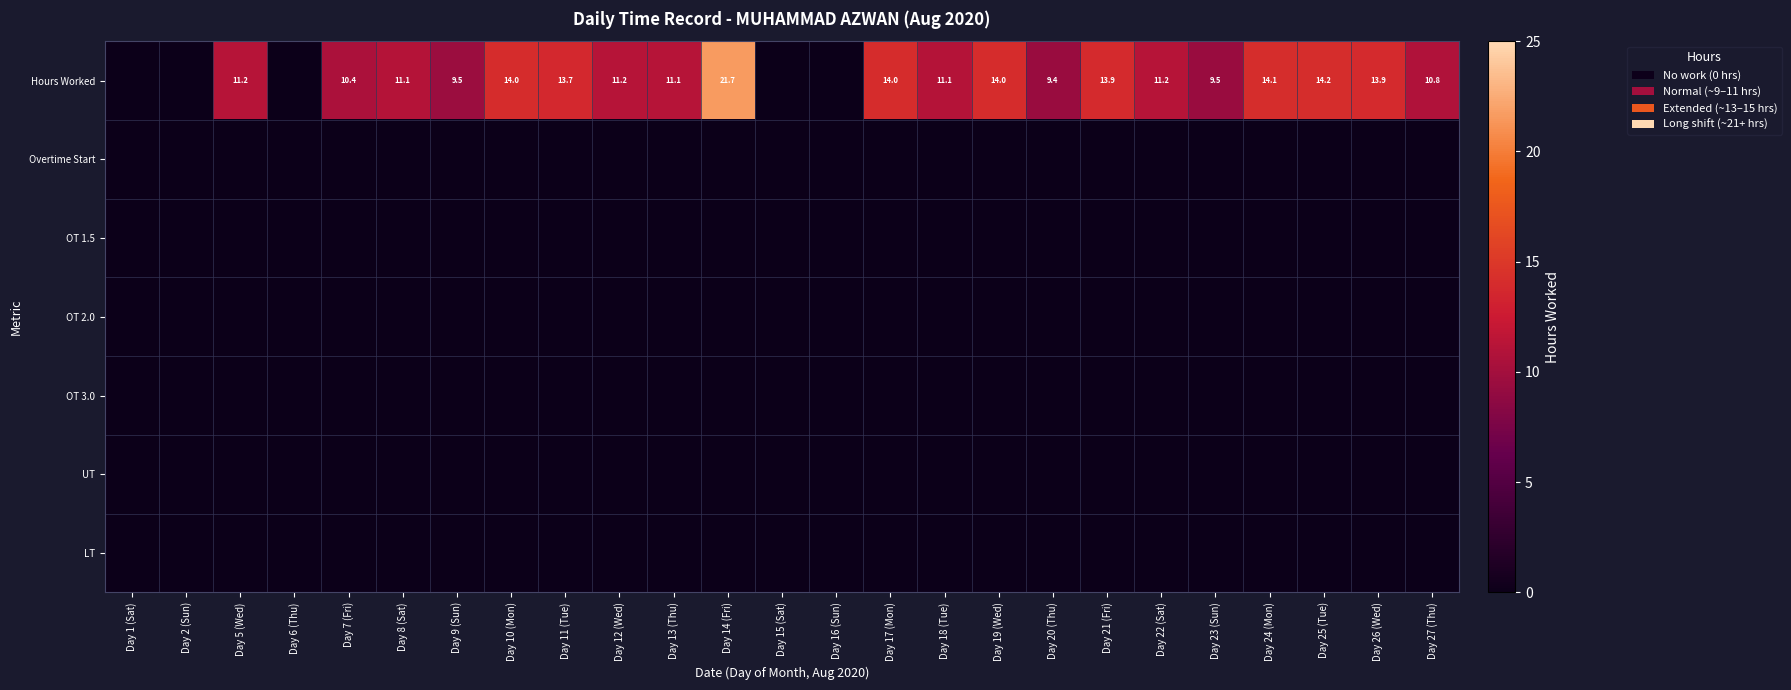

The value of Hours Worked at Day 27 (Thu) is 19.2. True or false?

False